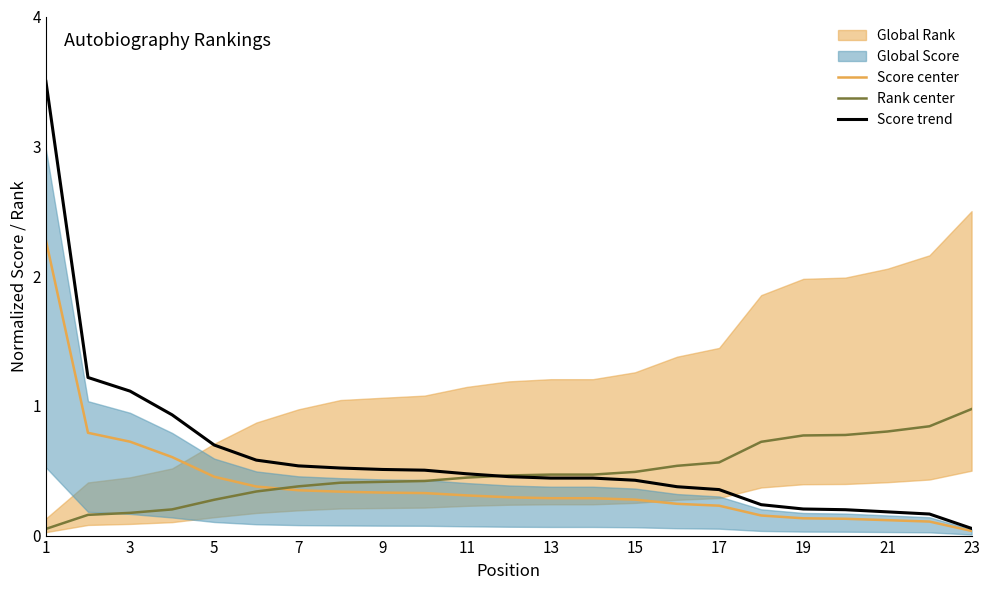

Read the Score trend value at 5.

0.7